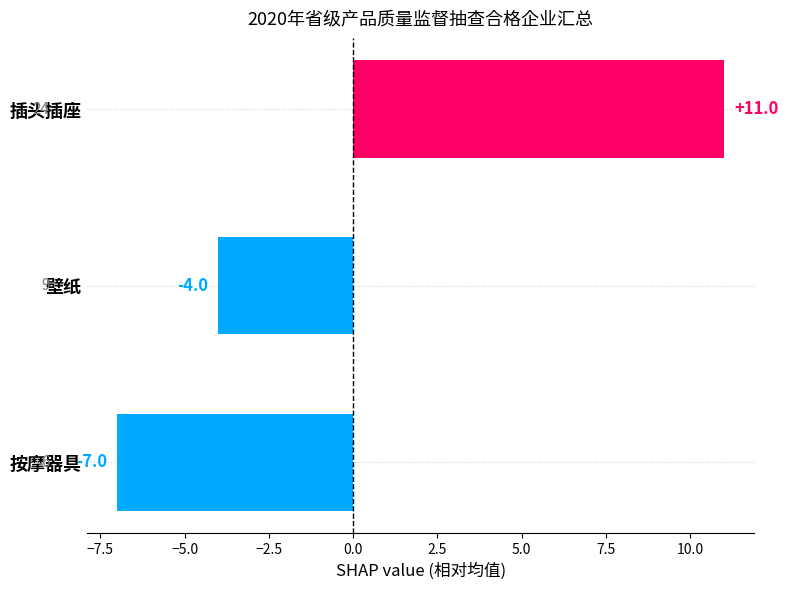

How many values are between -7 and 11?

3